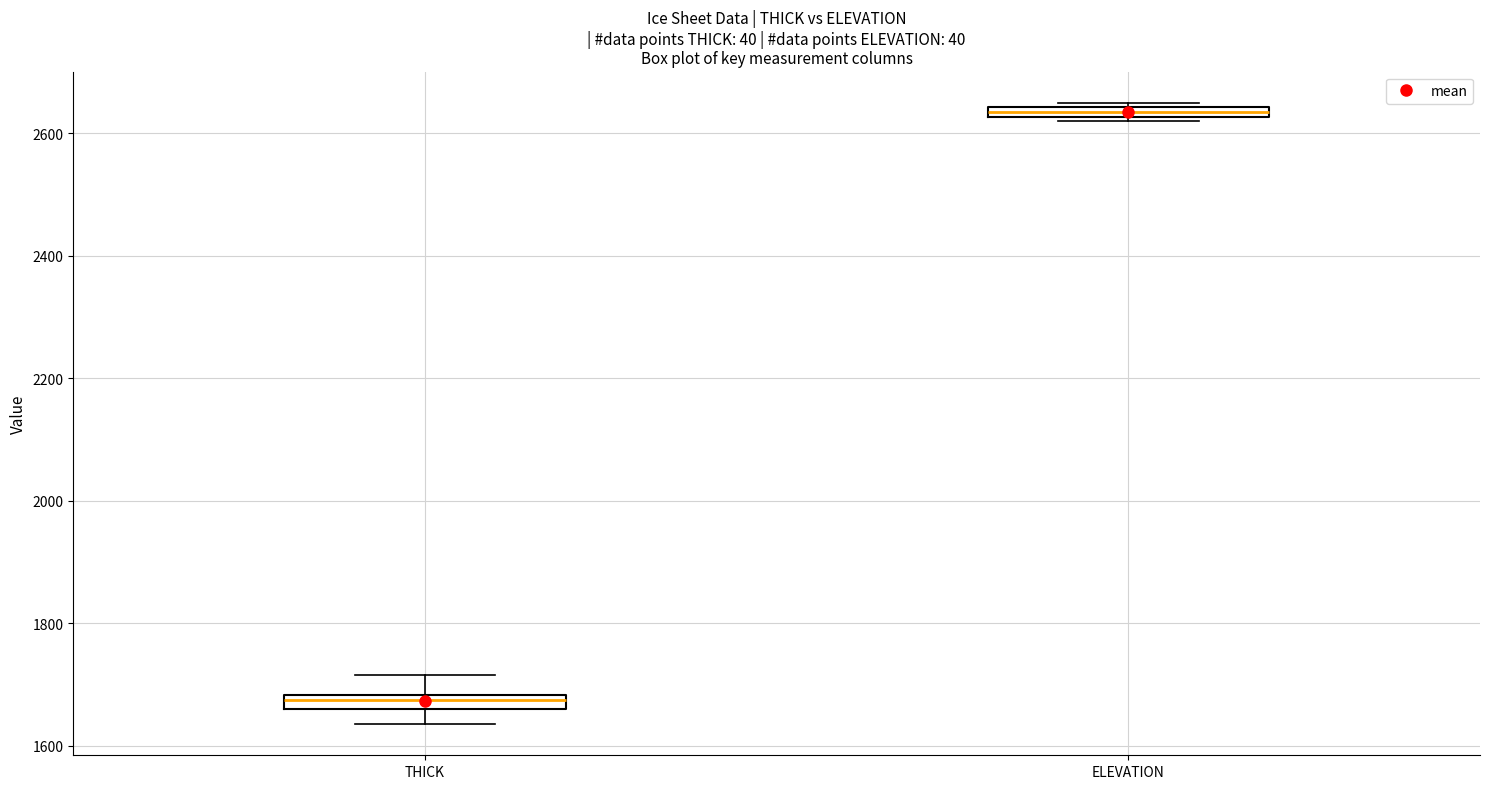

Where is the lower edge of the box for ELEVATION on the y-axis? The values are not printed on the chart, so give them approximately, as read against the axis.

2620